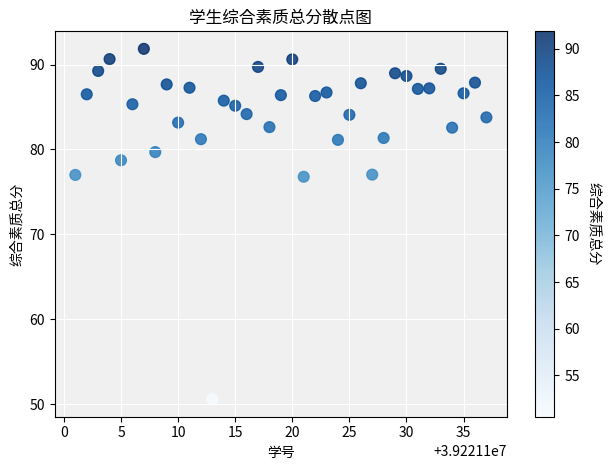

What is the range of X values (max minus min)?

36.0